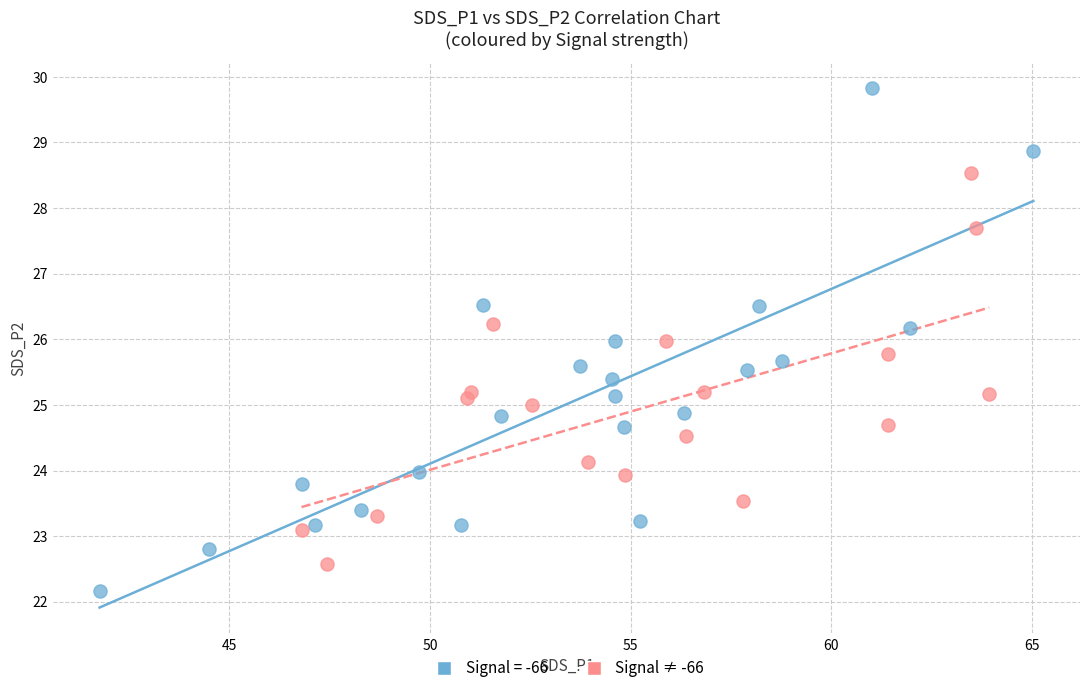

Which series contains the lowest Y value?

Signal = -66